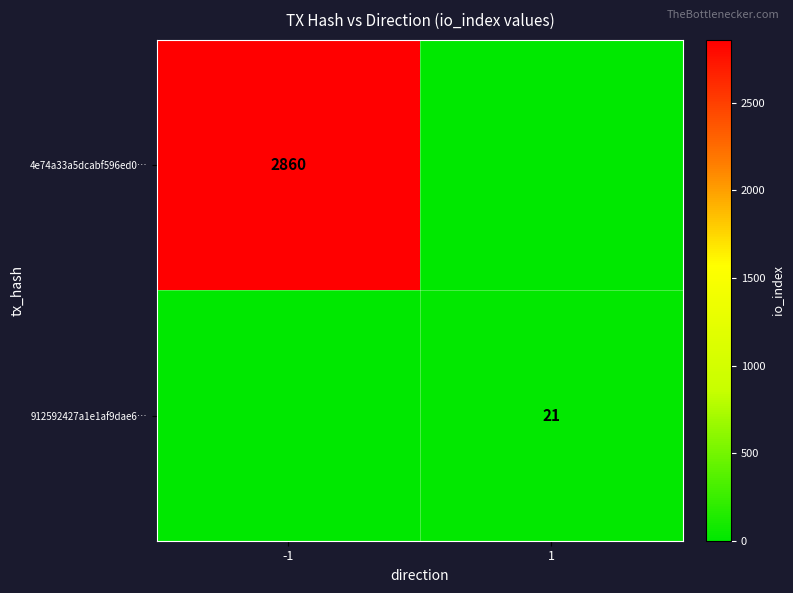

The value of 912592427a1e1af9dae6… at 1 is 11. True or false?

False